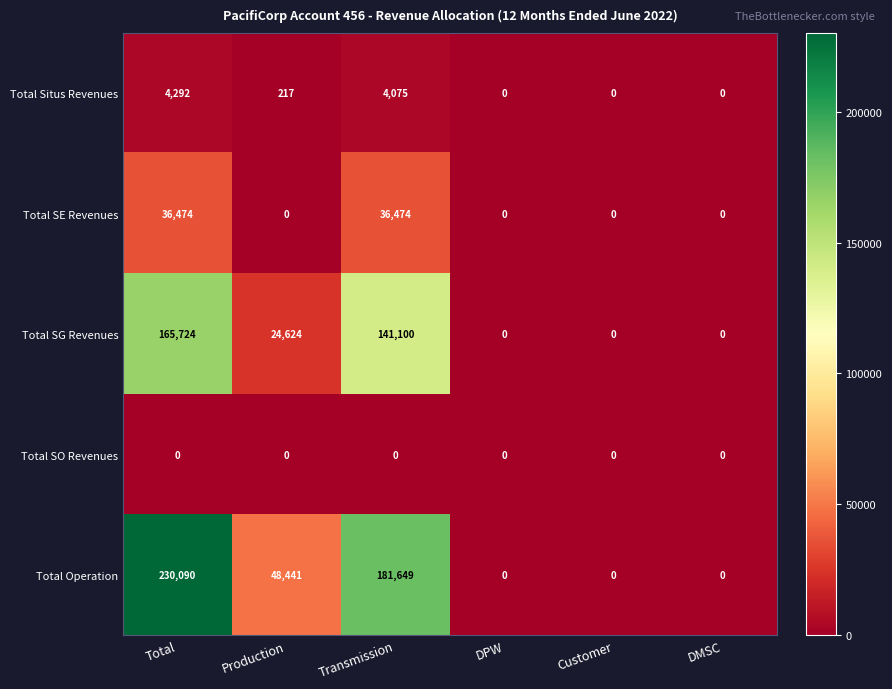

What is the spread (max minus min) of values at Total?

230090